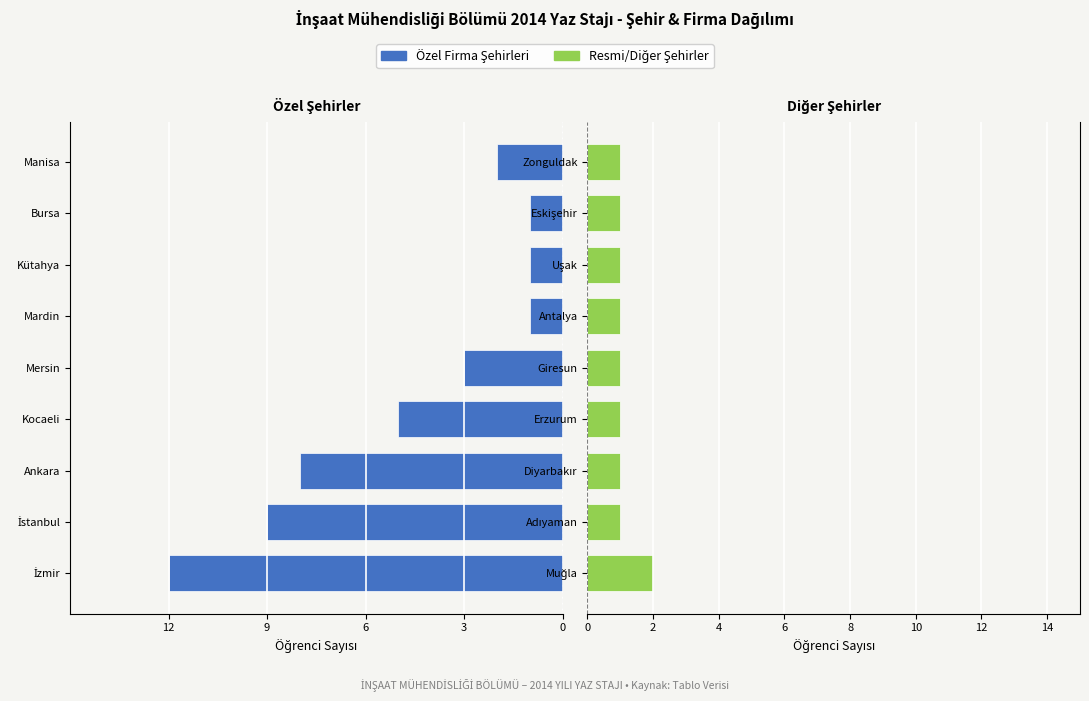

How many groups of bars are there?

9